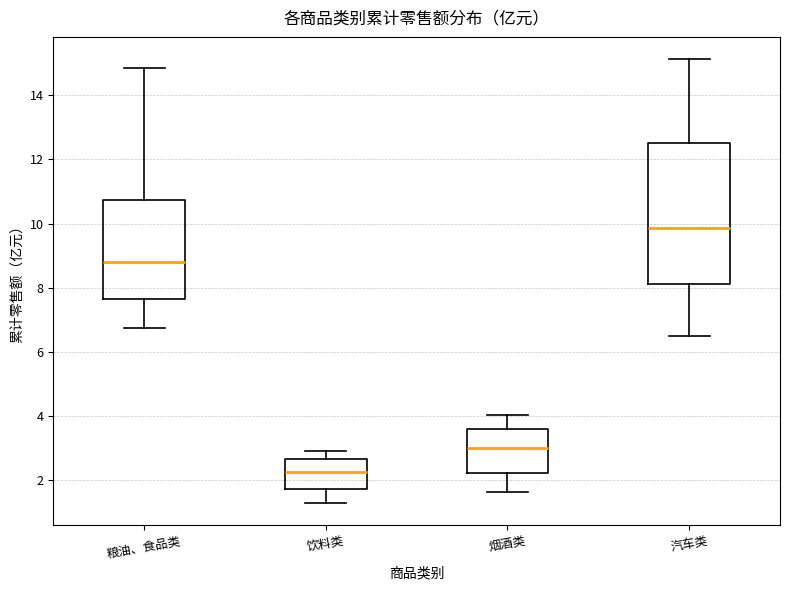

Where does the lower whisker of the box for 烟酒类 end on the y-axis? The values are not printed on the chart, so give them approximately, as read against the axis.

1.6